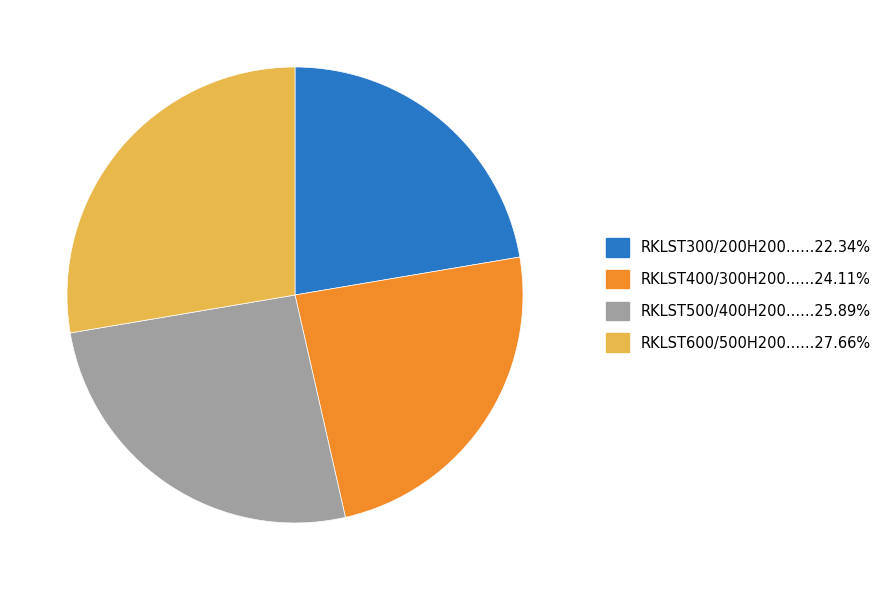

Is there a majority slice in this chart?

No